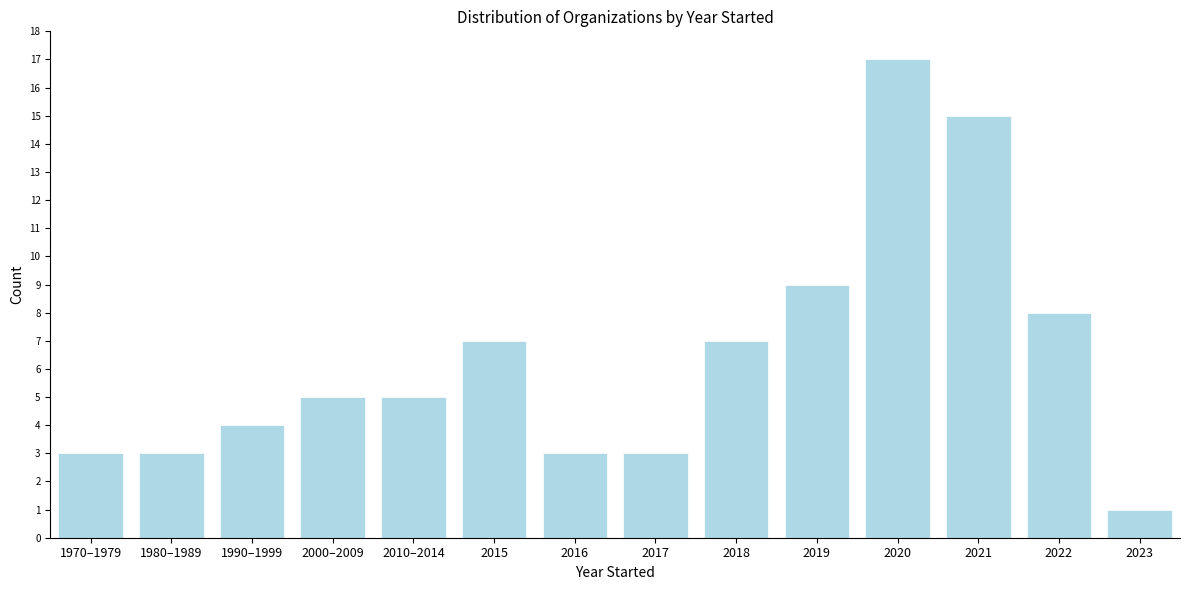

Reading right to left, what are all the values shown in this chart?

1	8	15	17	9	7	3	3	7	5	5	4	3	3